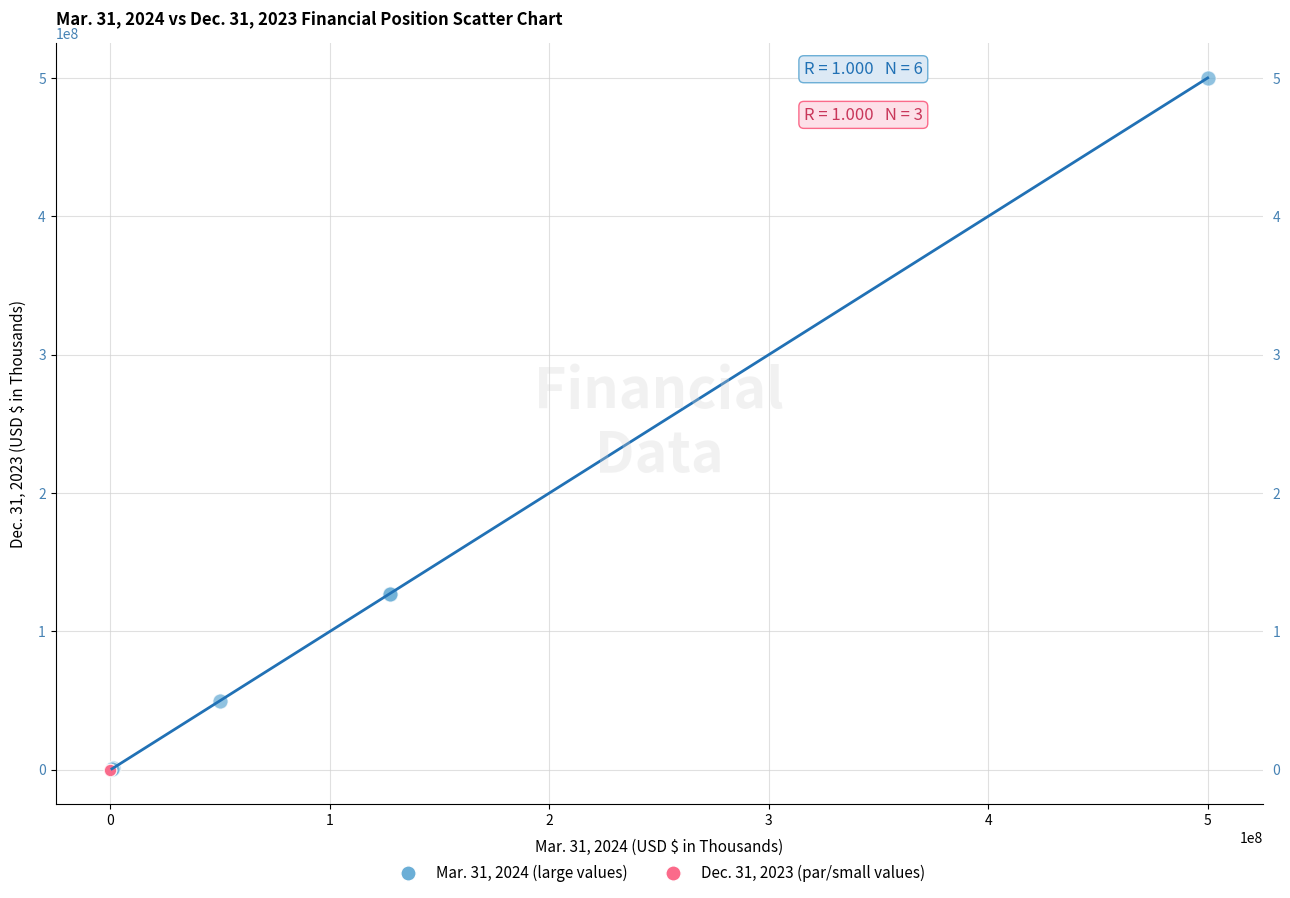

Which series has the largest Y range (max minus min)?

Mar. 31, 2024 (large values)